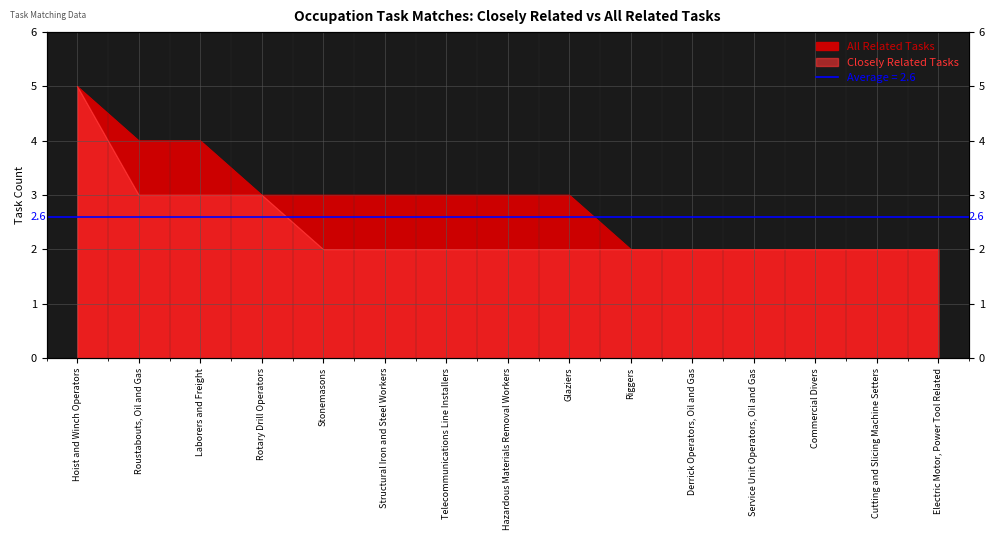

List the series in order of their peak value, lowest first.

All Related Tasks, Closely Related Tasks